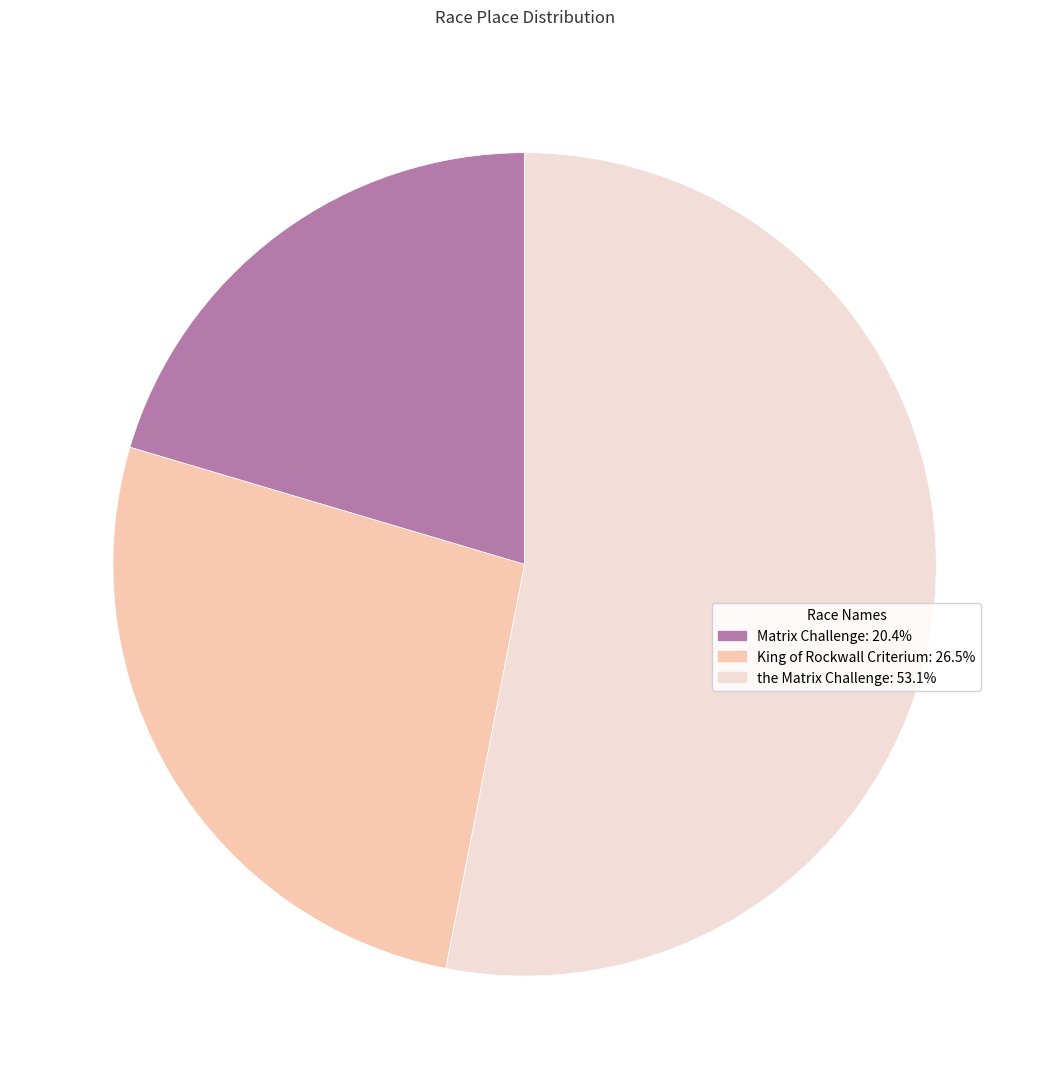

How many segments does this pie chart have?

3